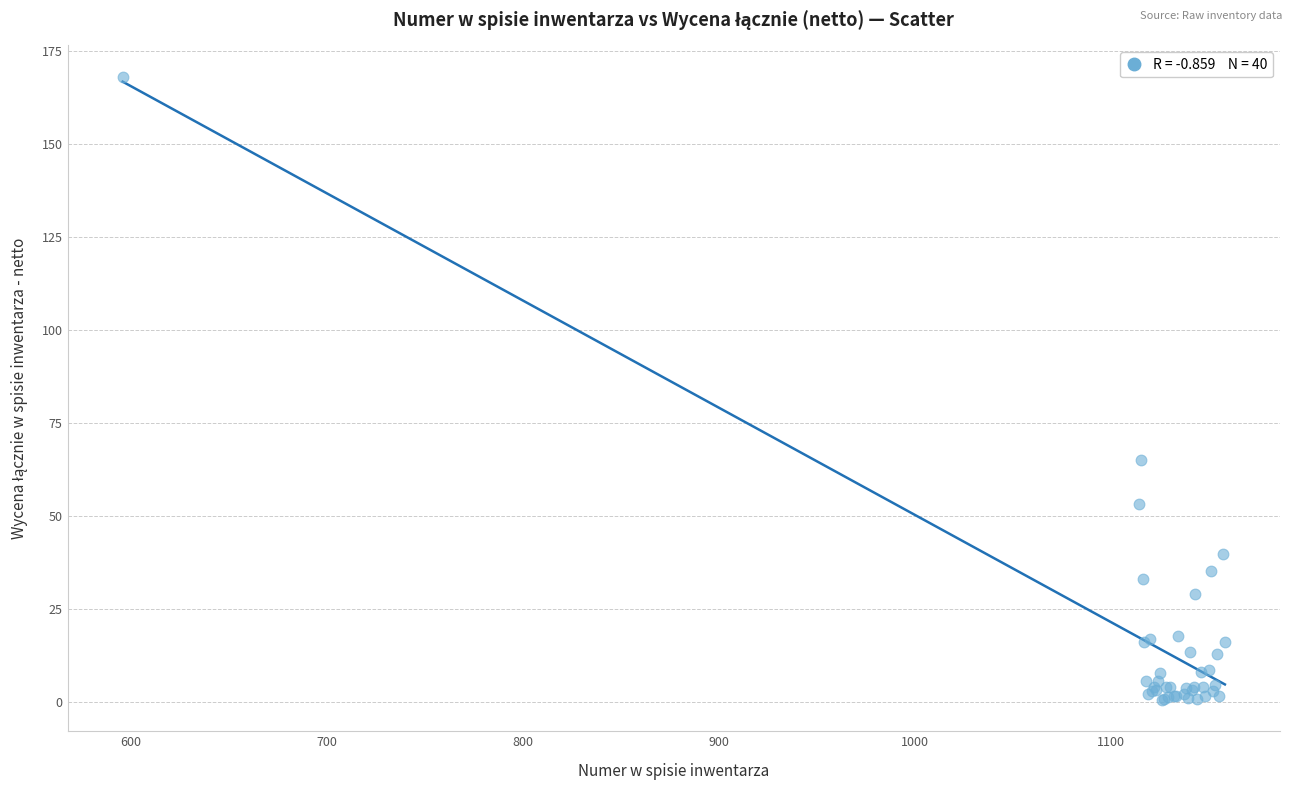

What Y value in the scatter plot is closest to 84?

64.8